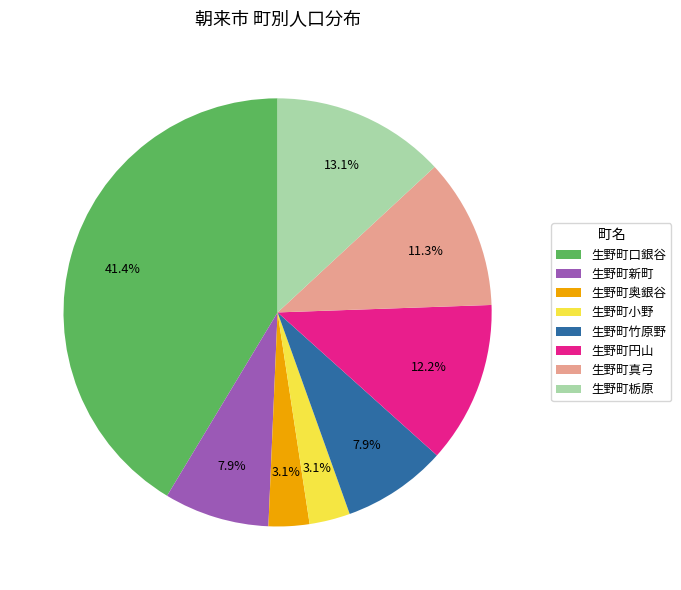

Is the sum of 生野町小野 and 生野町真弓 greater than half?

No